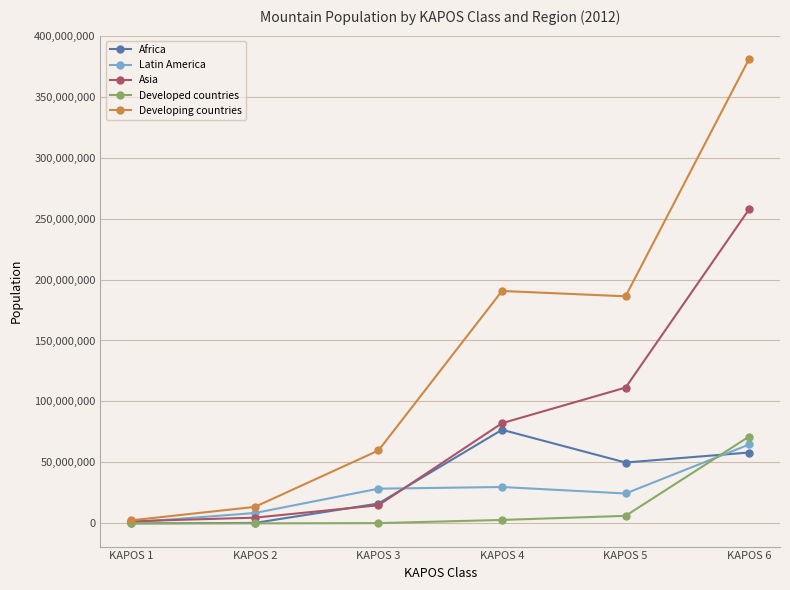

How many lines are shown in the chart?

5